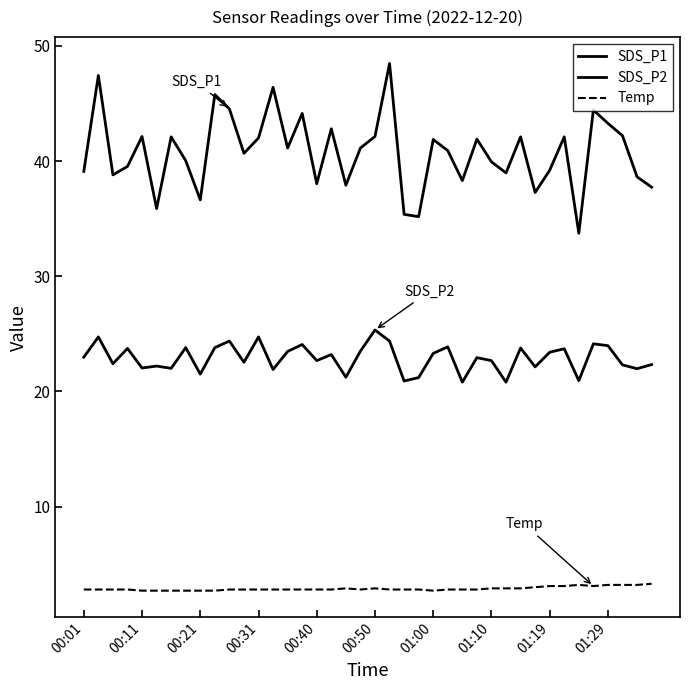

What is the value of the Temp point at the 9th from the left?

2.7